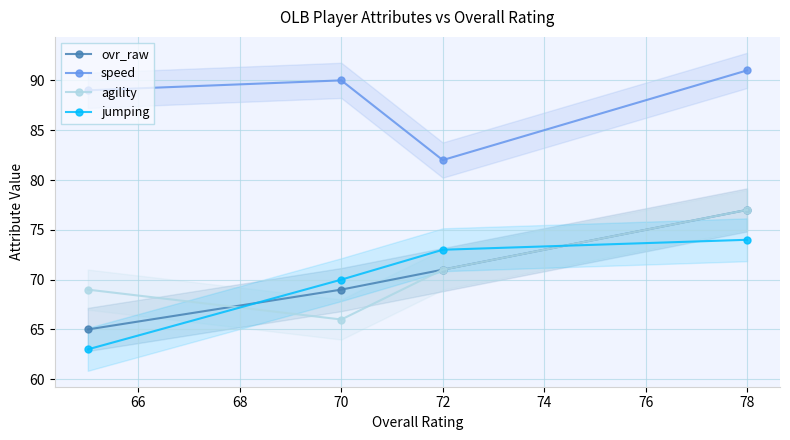

What is the value of the jumping point at the 1st from the left?

63